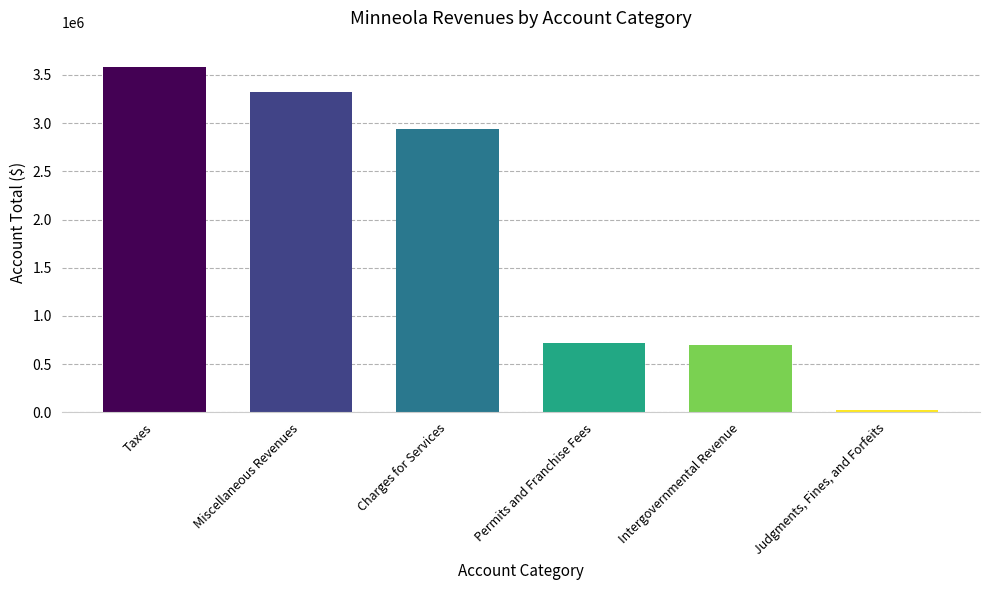

Reading right to left, what are all the values shown in this chart?

20419	703251	721300	2941087	3324694	3584138